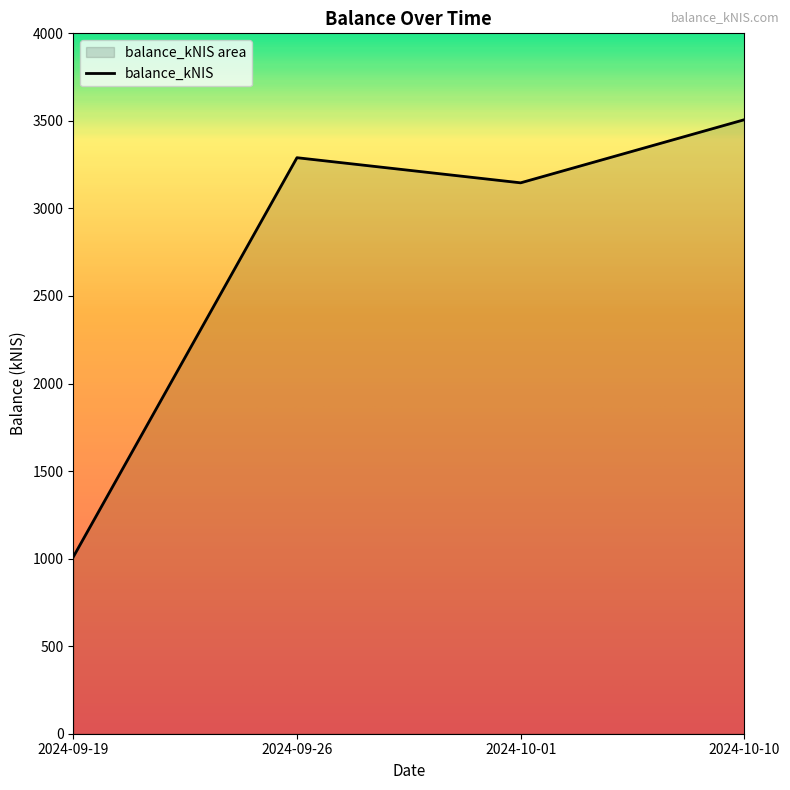

Approximately how many times larger is the value at 2024-10-01 compared to 2024-09-26?

1.0